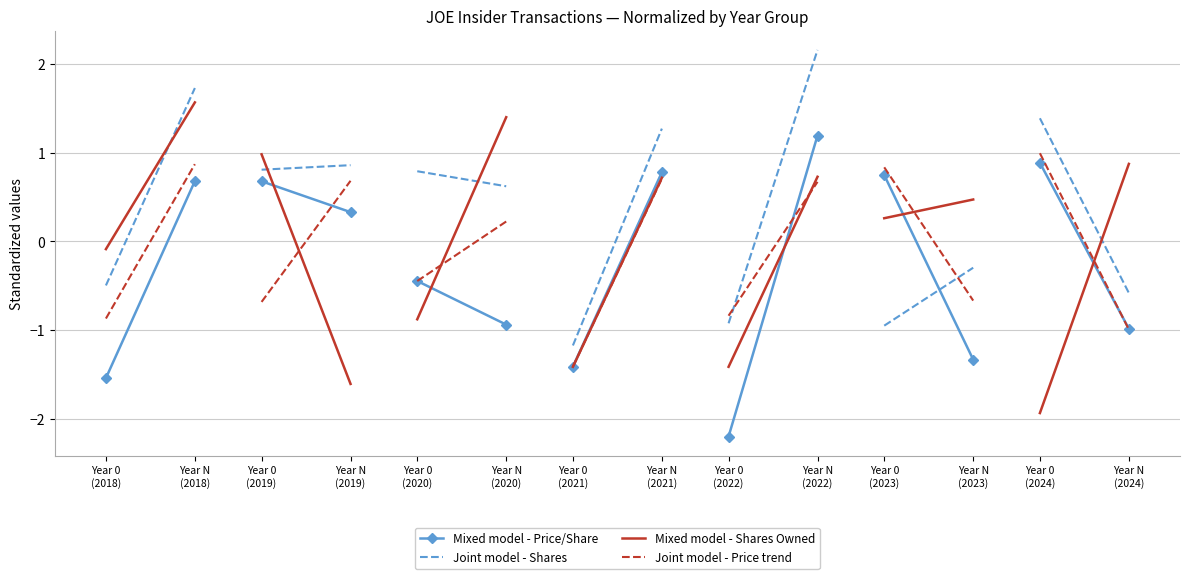

Between Year 0
(2018) and Year N
(2018), which series saw the biggest shift?

Joint model - Shares